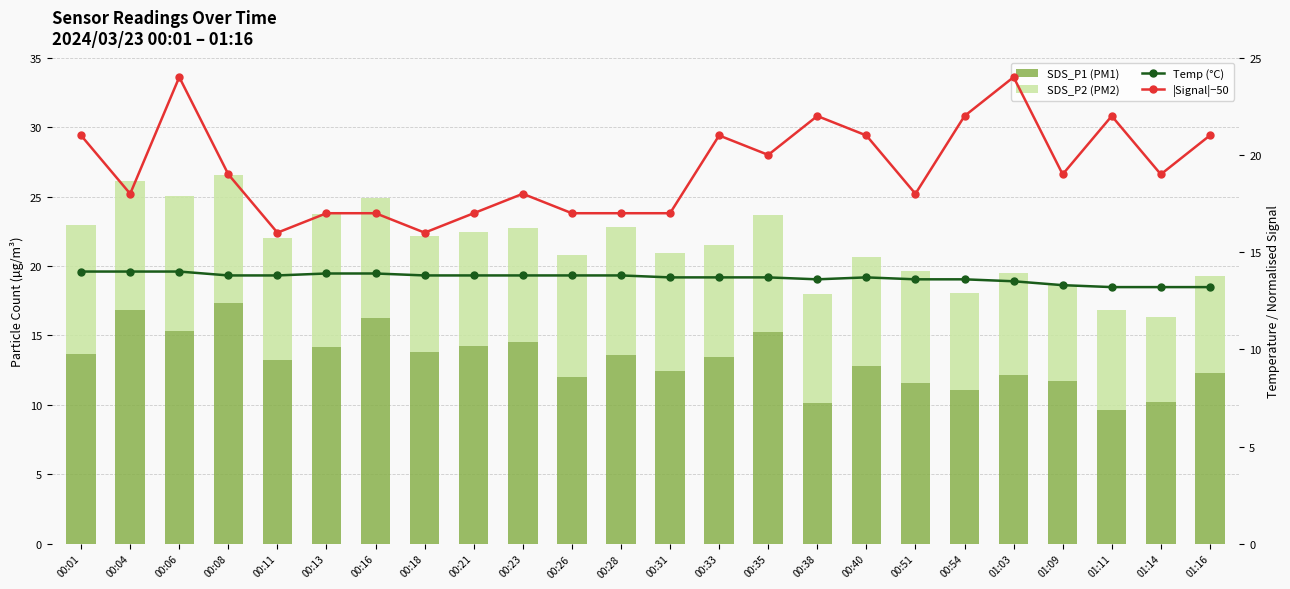

Reading left to right, extract all data points from this chart.

SDS_P1: 00:01=13.7	00:04=16.8	00:06=15.3	00:08=17.3	00:11=13.2	00:13=14.2	00:16=16.2	00:18=13.8	00:21=14.2	00:23=14.5	00:26=12.0	00:28=13.6	00:31=12.4	00:33=13.5	00:35=15.2	00:38=10.1	00:40=12.8	00:51=11.6	00:54=11.1	01:03=12.1	01:09=11.7	01:11=9.7	01:14=10.2	01:16=12.3
SDS_P2: 00:01=9.3	00:04=9.3	00:06=9.7	00:08=9.2	00:11=8.8	00:13=9.6	00:16=8.6	00:18=8.4	00:21=8.2	00:23=8.2	00:26=8.8	00:28=9.2	00:31=8.5	00:33=8.0	00:35=8.4	00:38=7.8	00:40=7.9	00:51=8.1	00:54=7.0	01:03=7.4	01:09=6.9	01:11=7.2	01:14=6.1	01:16=6.9
Temp: 00:01=14.0	00:04=14.0	00:06=14.0	00:08=13.8	00:11=13.8	00:13=13.9	00:16=13.9	00:18=13.8	00:21=13.8	00:23=13.8	00:26=13.8	00:28=13.8	00:31=13.7	00:33=13.7	00:35=13.7	00:38=13.6	00:40=13.7	00:51=13.6	00:54=13.6	01:03=13.5	01:09=13.3	01:11=13.2	01:14=13.2	01:16=13.2
|Signal|−50: 00:01=21.0	00:04=18.0	00:06=24.0	00:08=19.0	00:11=16.0	00:13=17.0	00:16=17.0	00:18=16.0	00:21=17.0	00:23=18.0	00:26=17.0	00:28=17.0	00:31=17.0	00:33=21.0	00:35=20.0	00:38=22.0	00:40=21.0	00:51=18.0	00:54=22.0	01:03=24.0	01:09=19.0	01:11=22.0	01:14=19.0	01:16=21.0